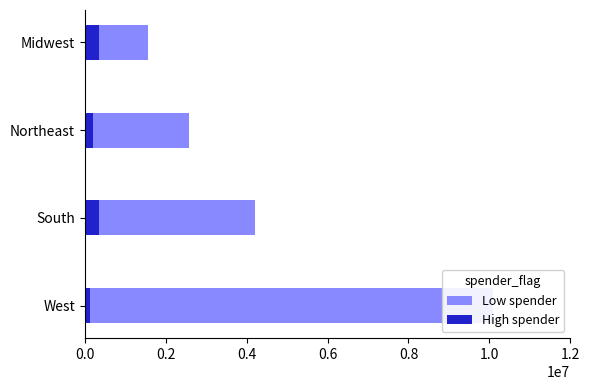

What value does the Low spender series have at West, to the nearest 50?

10100000